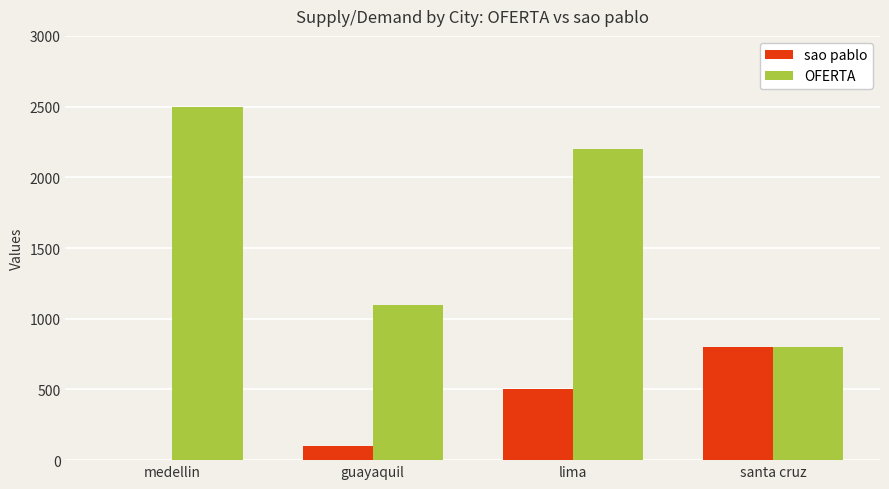

Which series has the widest spread of values?

OFERTA